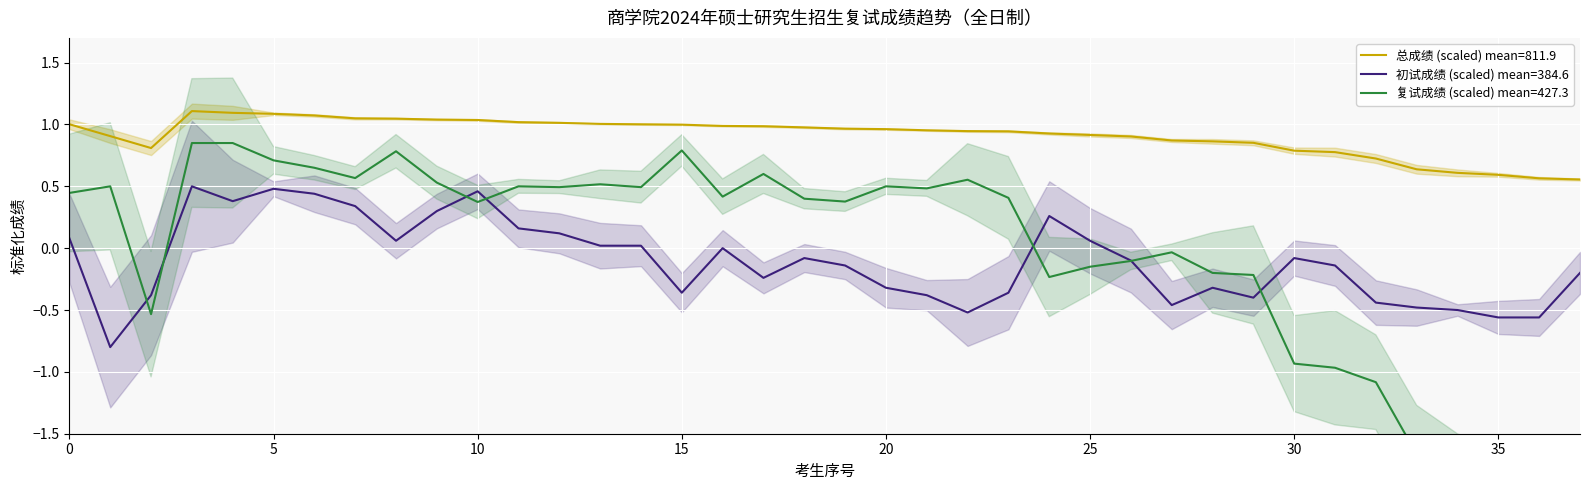

Which series has the widest spread of values?

复试成绩